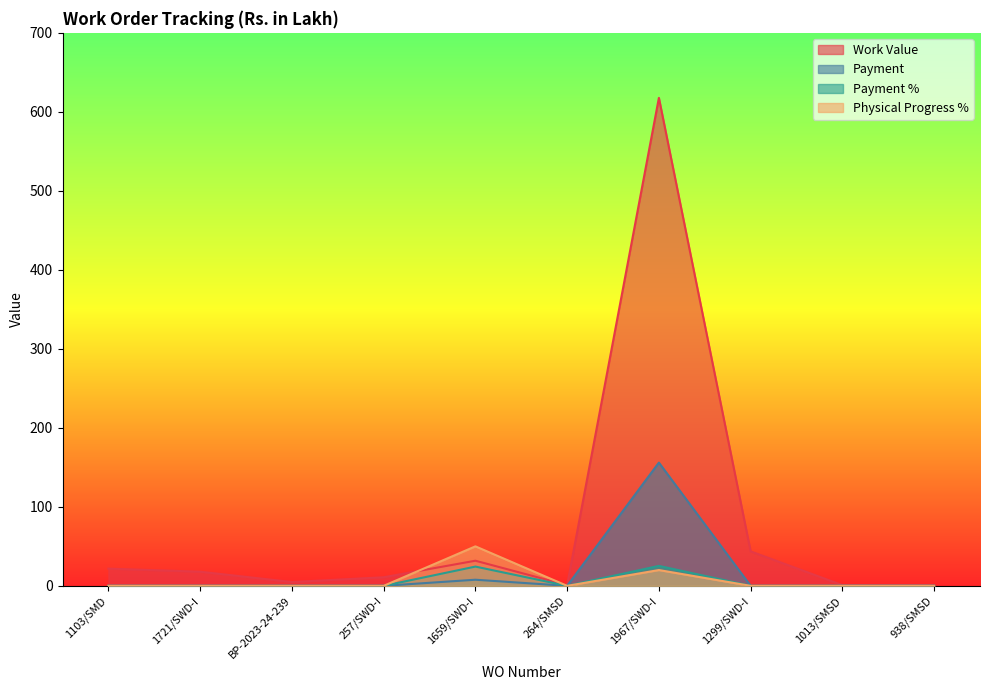

What is the approximate value of Work Value at 1659/SWD-I?

31.8